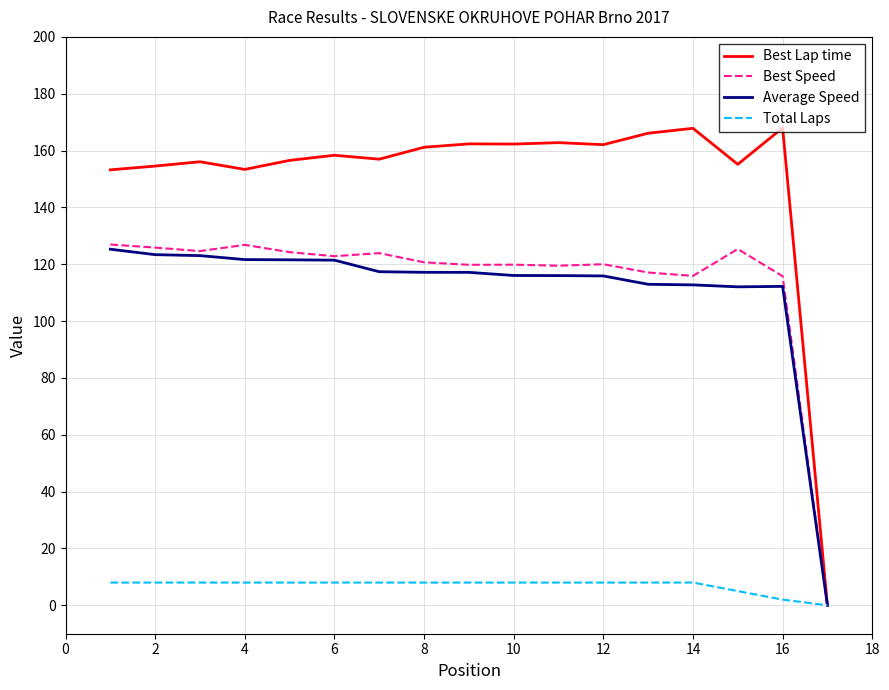

What is the maximum value shown in the chart?

168.0